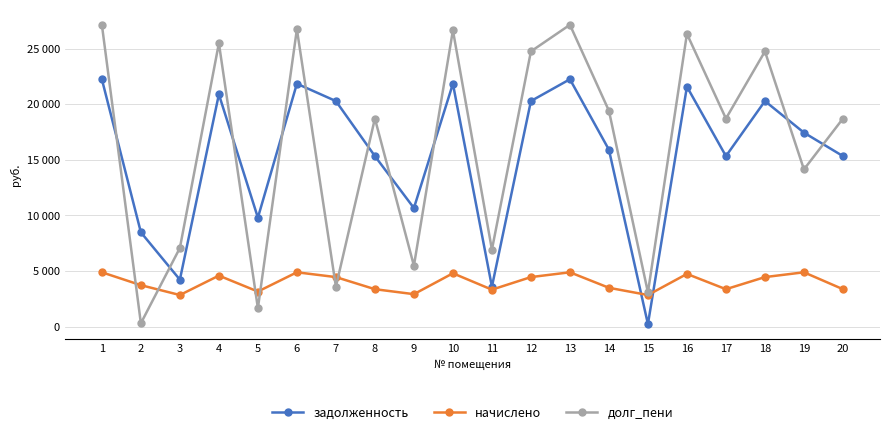

At which label does начислено reach its peak?

1